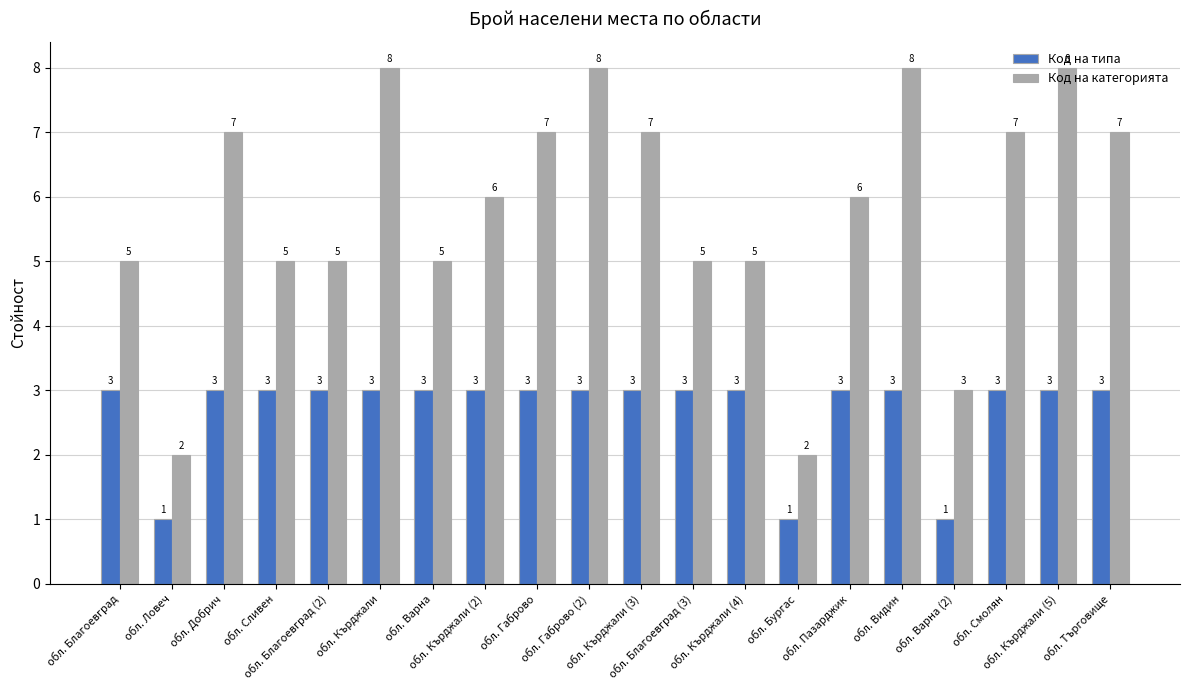

Is it true that Код на типа equals 3 at обл. Търговище?

True